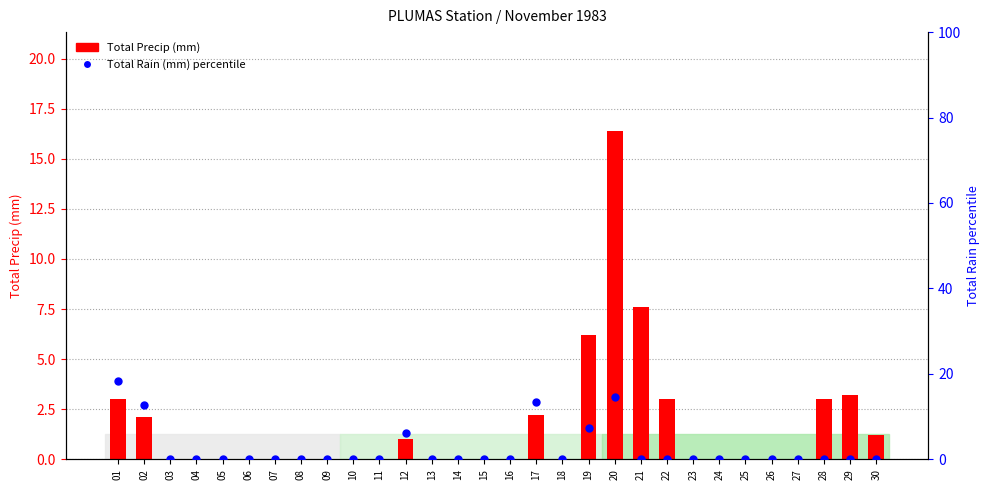

At which category is the sum across all series the highest?

20